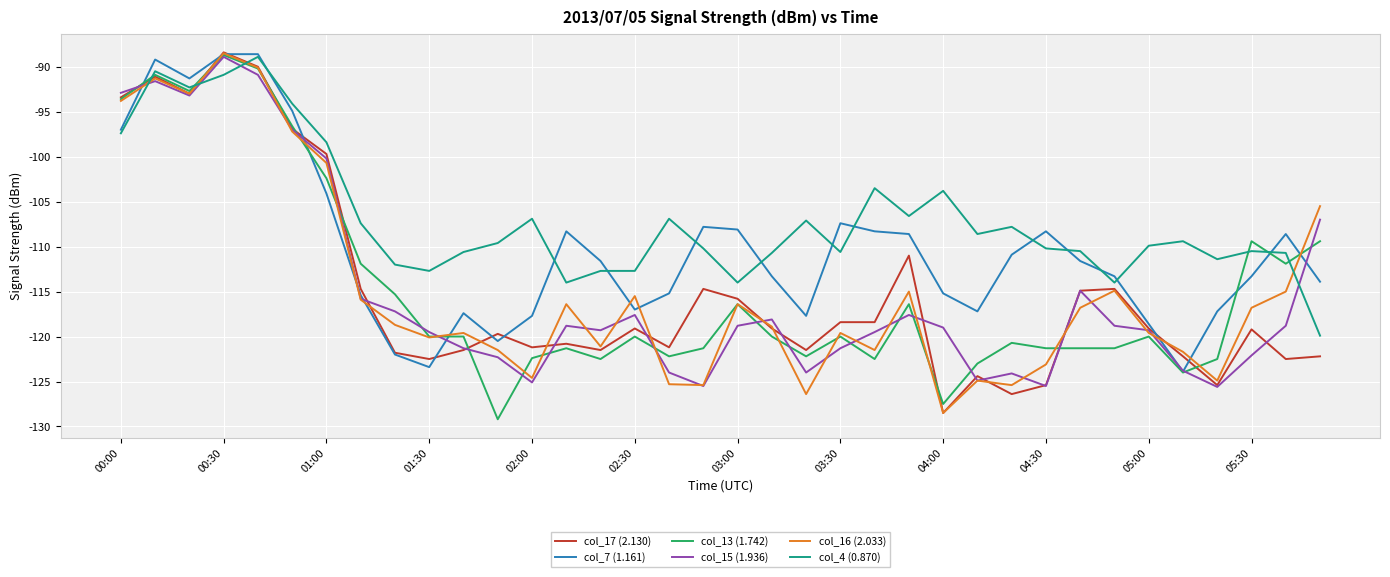

How many lines are shown in the chart?

6